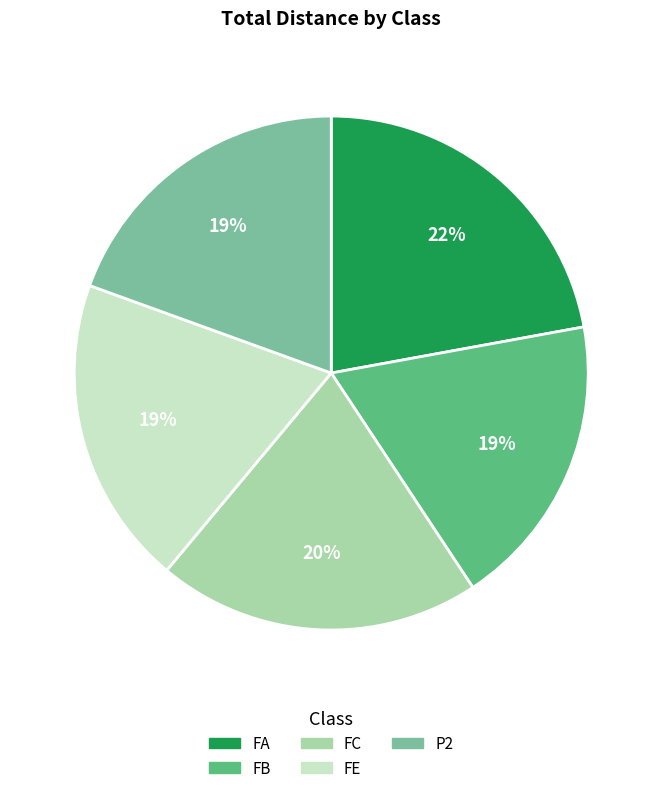

How many slices are in this pie chart?

5